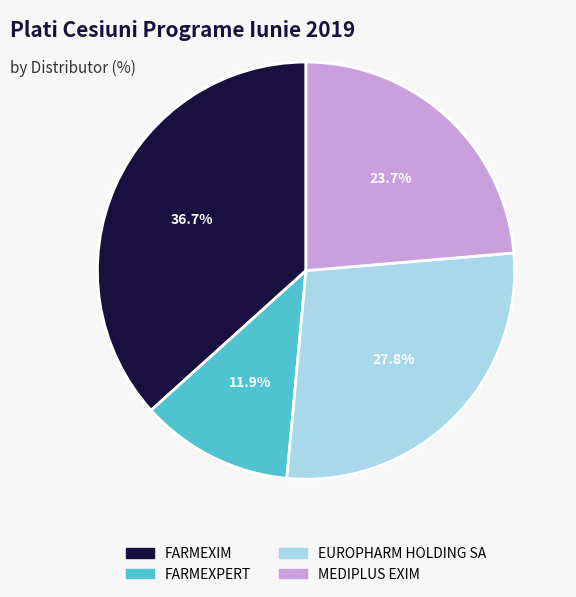

Is there a majority slice in this chart?

No